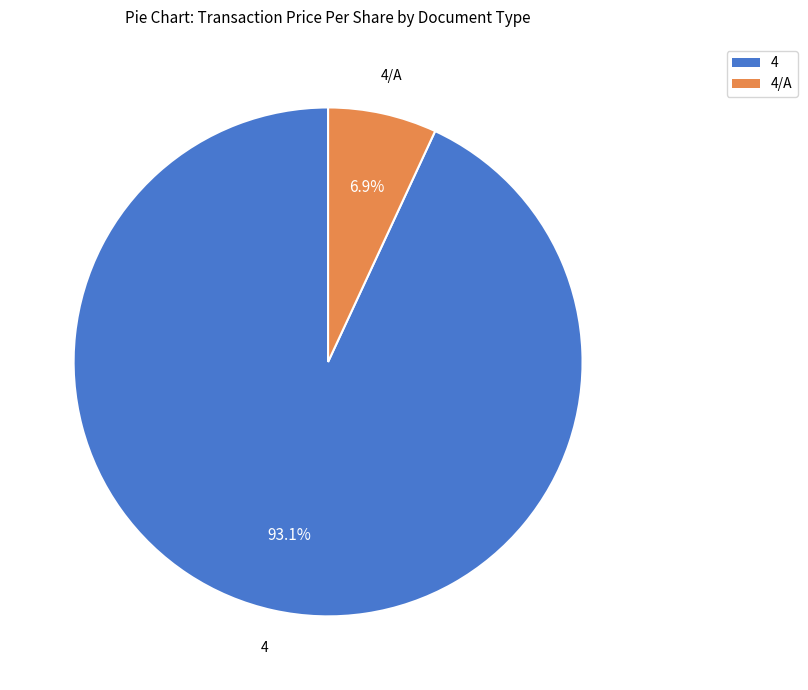

Does any single category account for the majority?

Yes